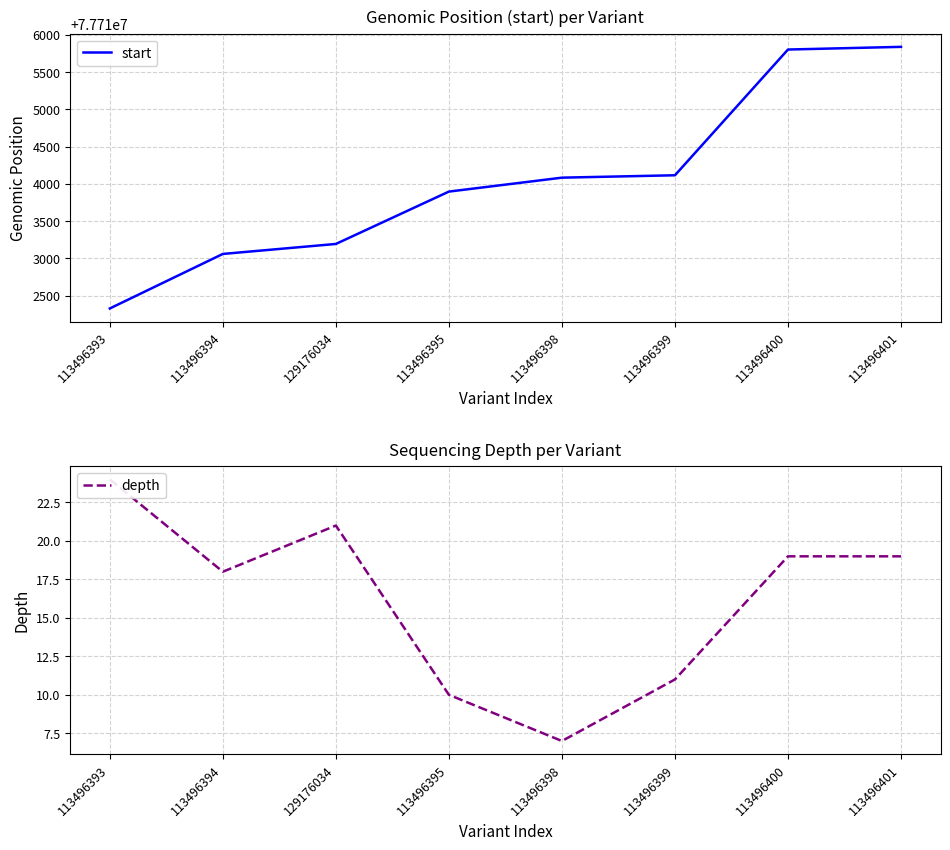

What is the difference between the start values at 129176034 and 113496400?

2610